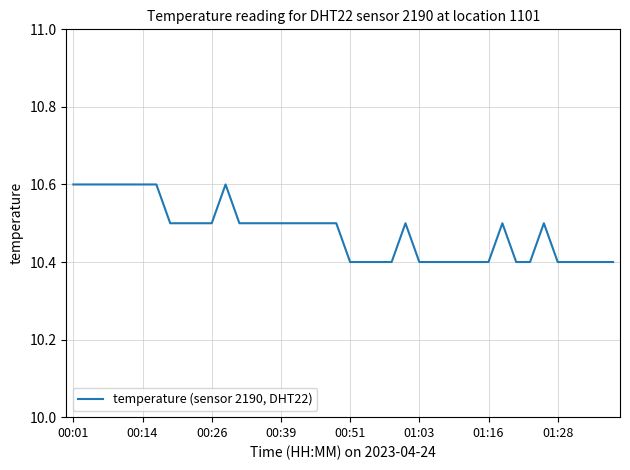

Reading left to right, what are all the values shown in this chart?

10.6	10.6	10.6	10.6	10.6	10.6	10.6	10.5	10.5	10.5	10.5	10.6	10.5	10.5	10.5	10.5	10.5	10.5	10.5	10.5	10.4	10.4	10.4	10.4	10.5	10.4	10.4	10.4	10.4	10.4	10.4	10.5	10.4	10.4	10.5	10.4	10.4	10.4	10.4	10.4